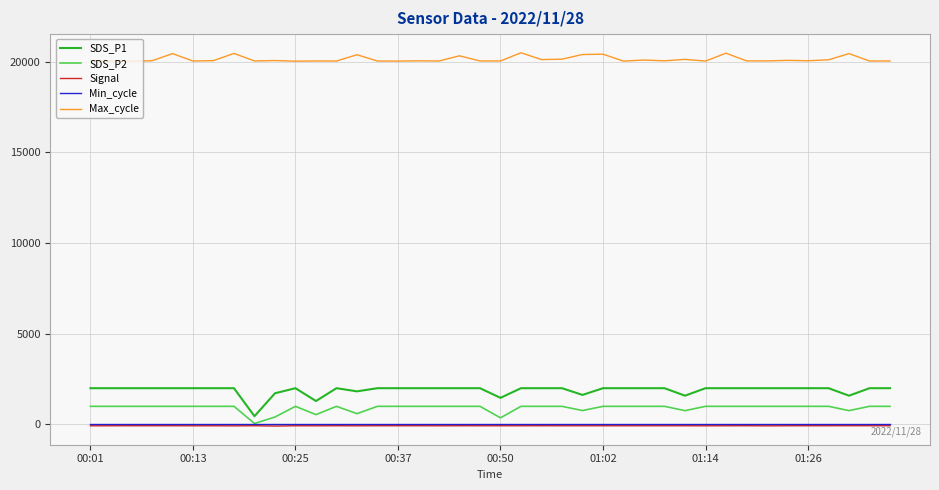

Does the chart display data point markers on the line(s)?

No